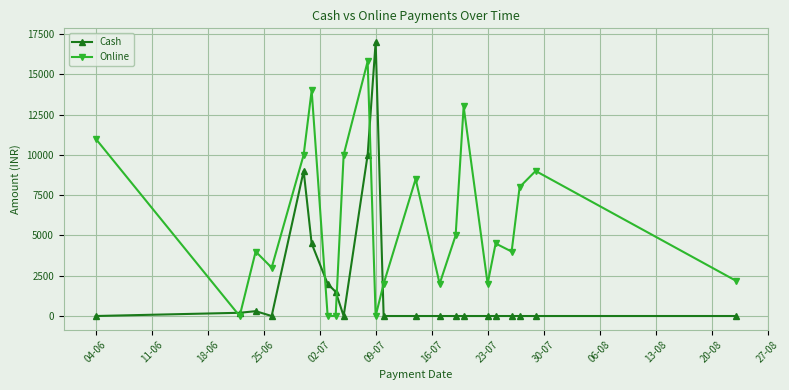

List the series in order of their overall mean, highest first.

Online, Cash